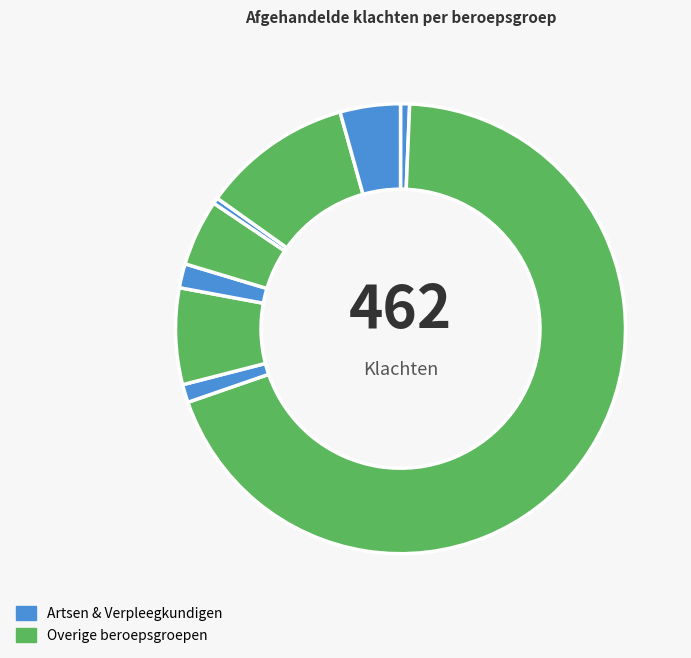

Count the number of slices in the pie.

9